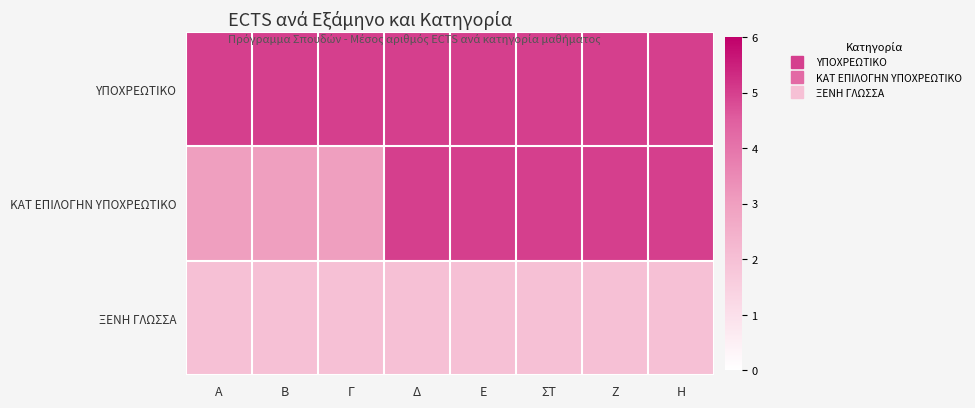

List the series in order of their overall mean, highest first.

ΥΠΟΧΡΕΩΤΙΚΟ, ΚΑΤ ΕΠΙΛΟΓΗΝ ΥΠΟΧΡΕΩΤΙΚΟ, ΞΕΝΗ ΓΛΩΣΣΑ